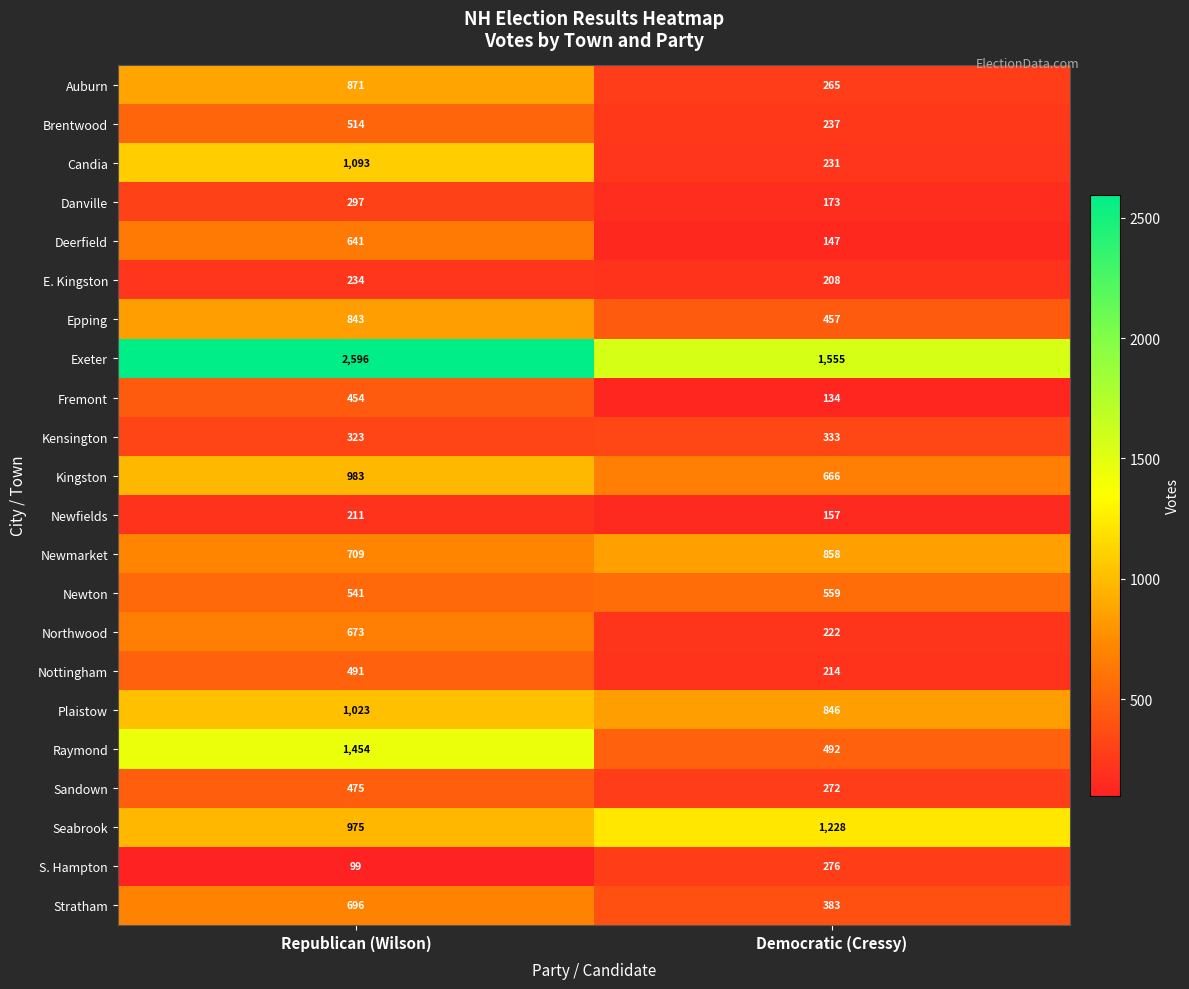

What is the difference between the maximum and minimum values in the Raymond series?

962